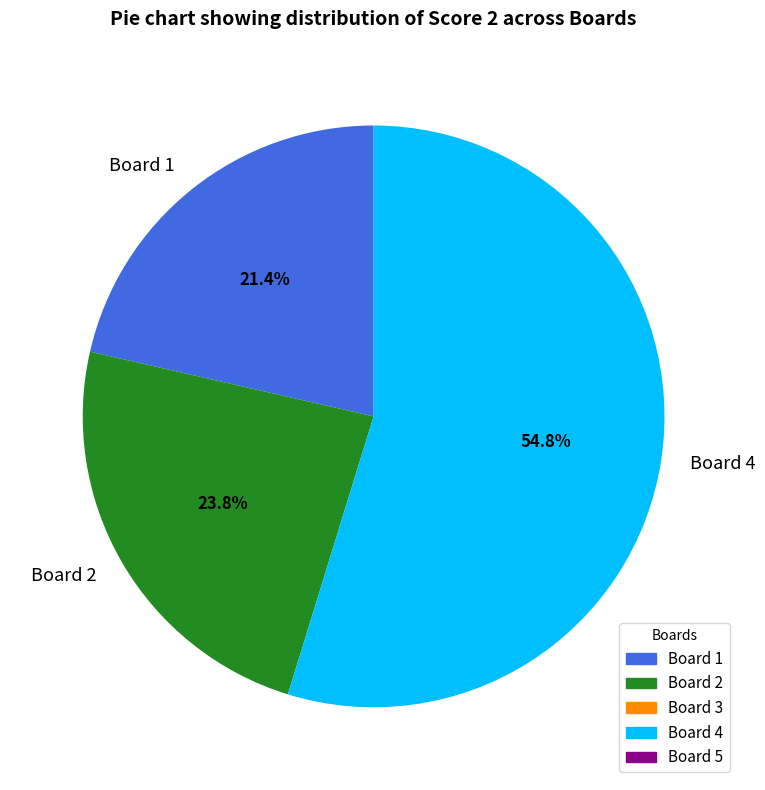

What is the ratio of the value at Board 4 to the value at Board 1?

2.6